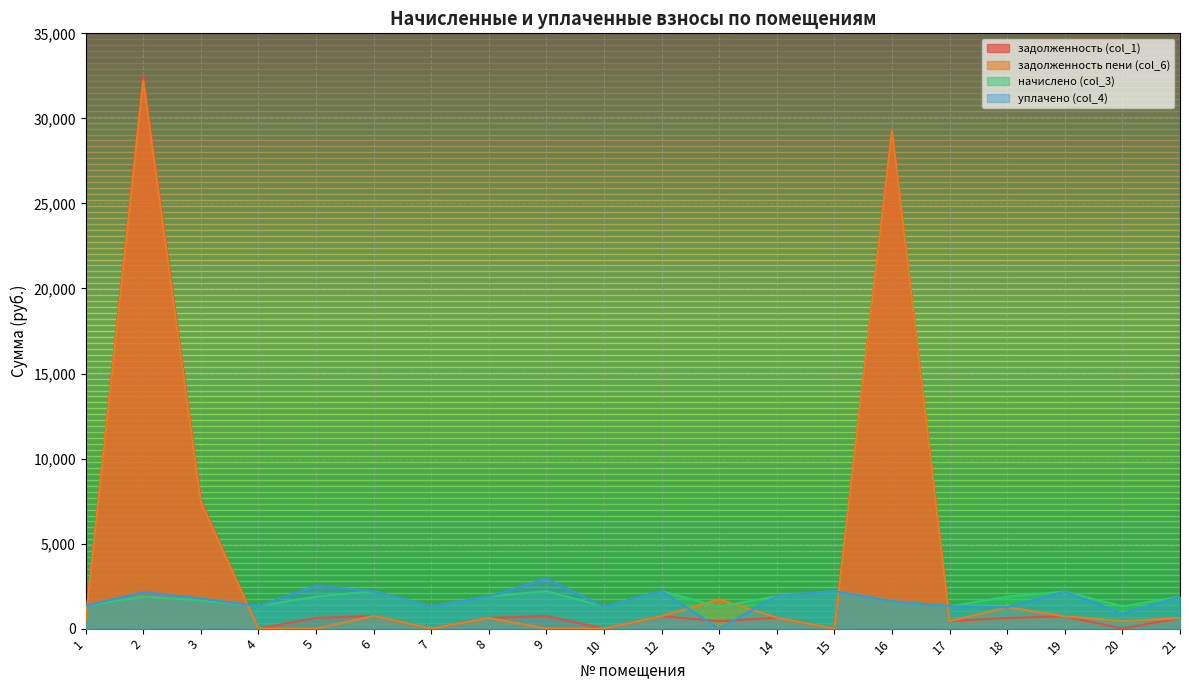

Does the chart display data point markers on the line(s)?

No